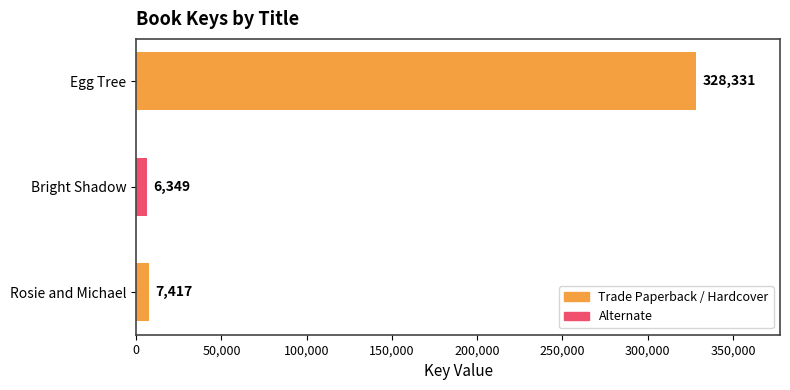

Which label corresponds to the smallest value in the chart?

Bright Shadow